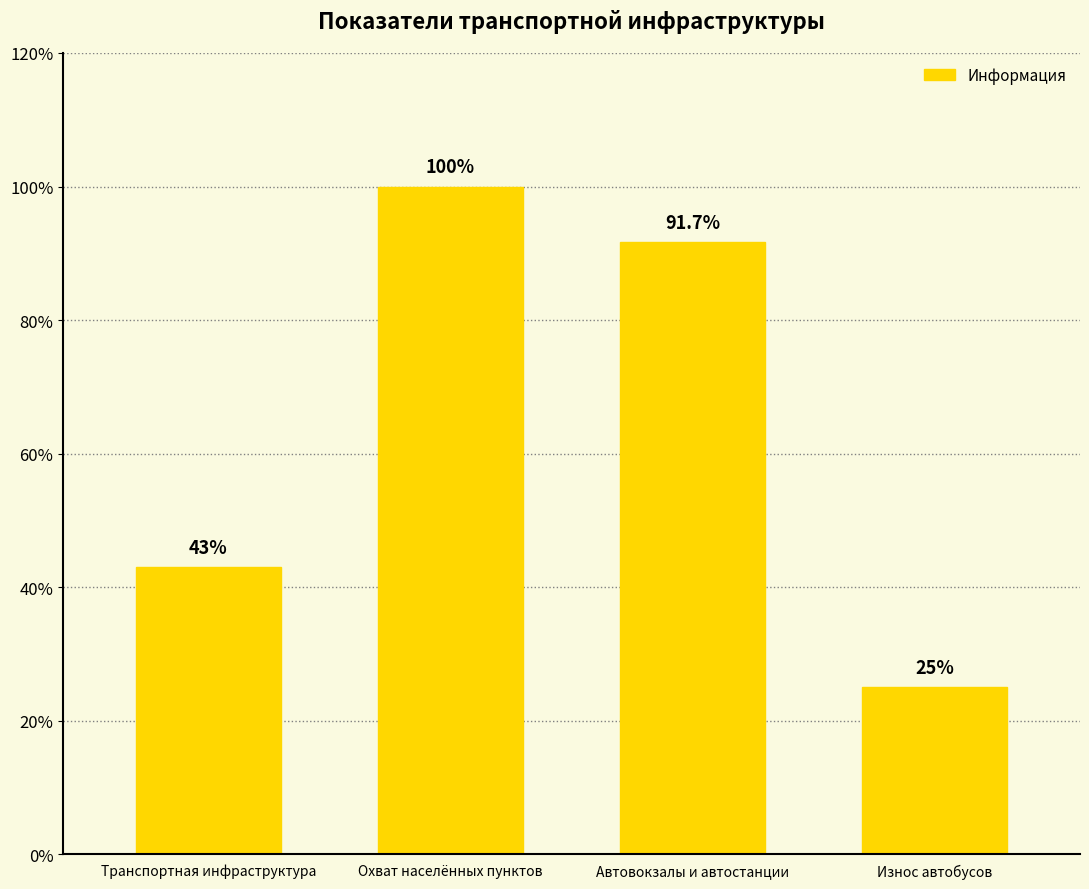

Reading left to right, transcribe all the data shown in this chart.

43.0	100.0	91.7	25.0